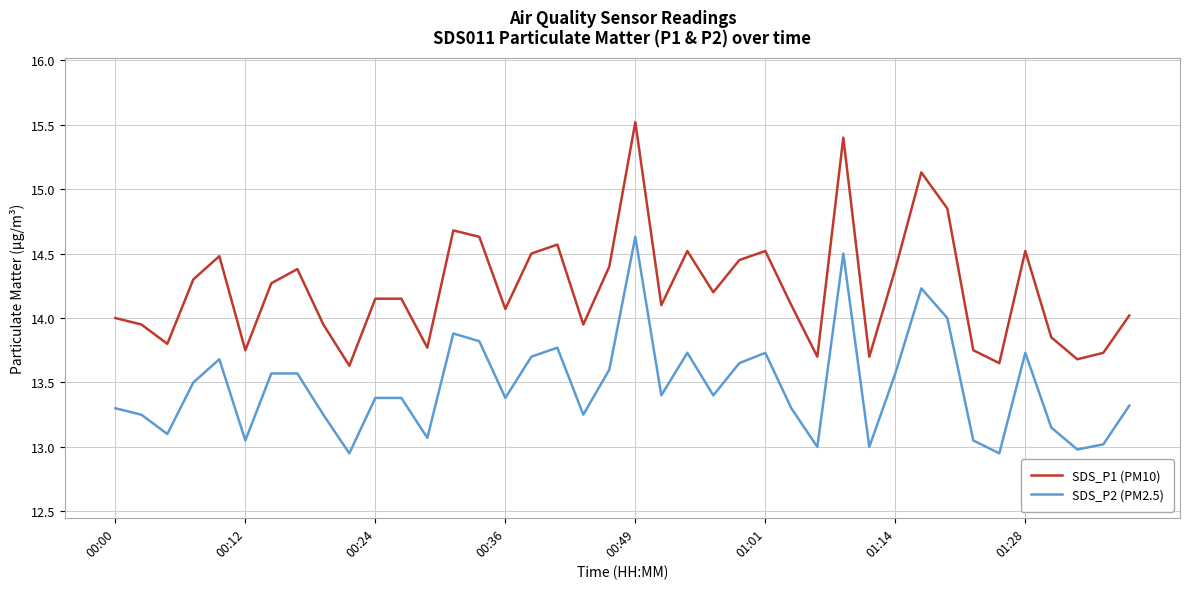

True or false: SDS_P1 (PM10) has more than 2 points higher than both neighbors.

True